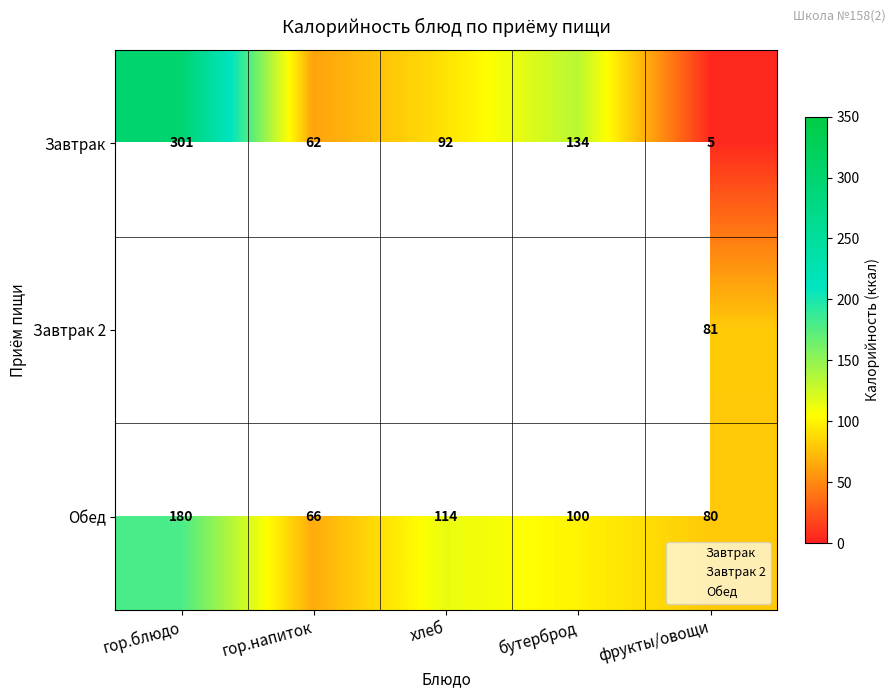

Which has a higher value, хлеб or гор.напиток?

хлеб